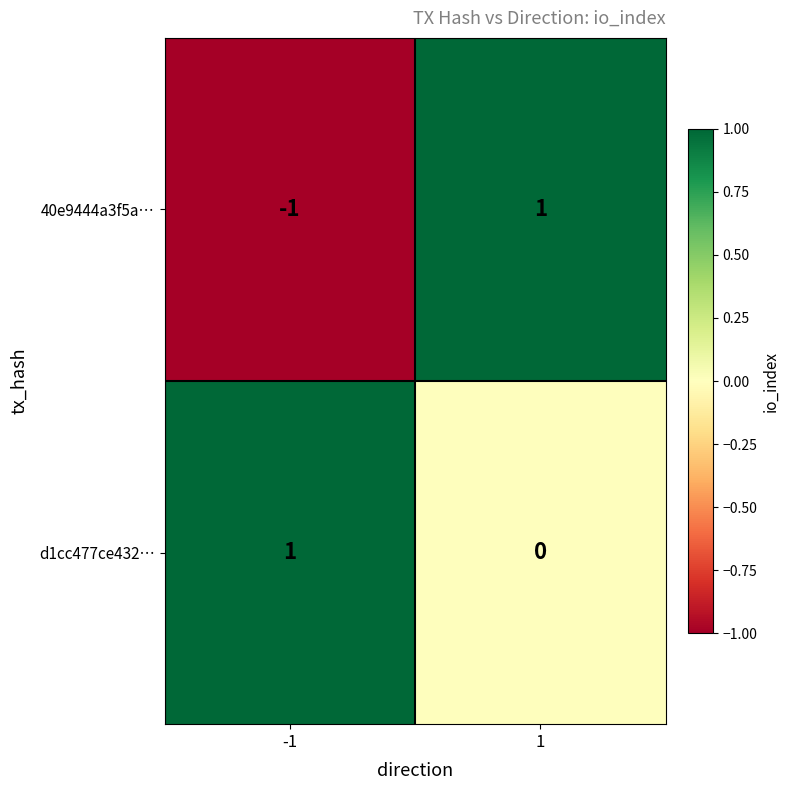

True or false: d1cc477ce432… has a value of 2 at -1.

False